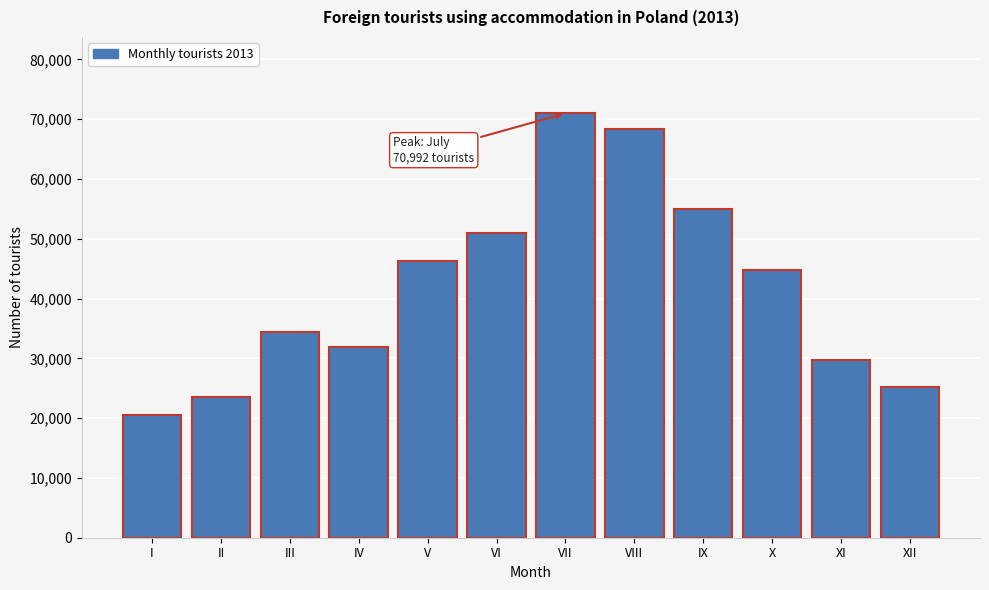

Reading right to left, extract all data points from this chart.

25190	29723	44801	54956	68384	70992	50954	46360	31975	34378	23543	20574